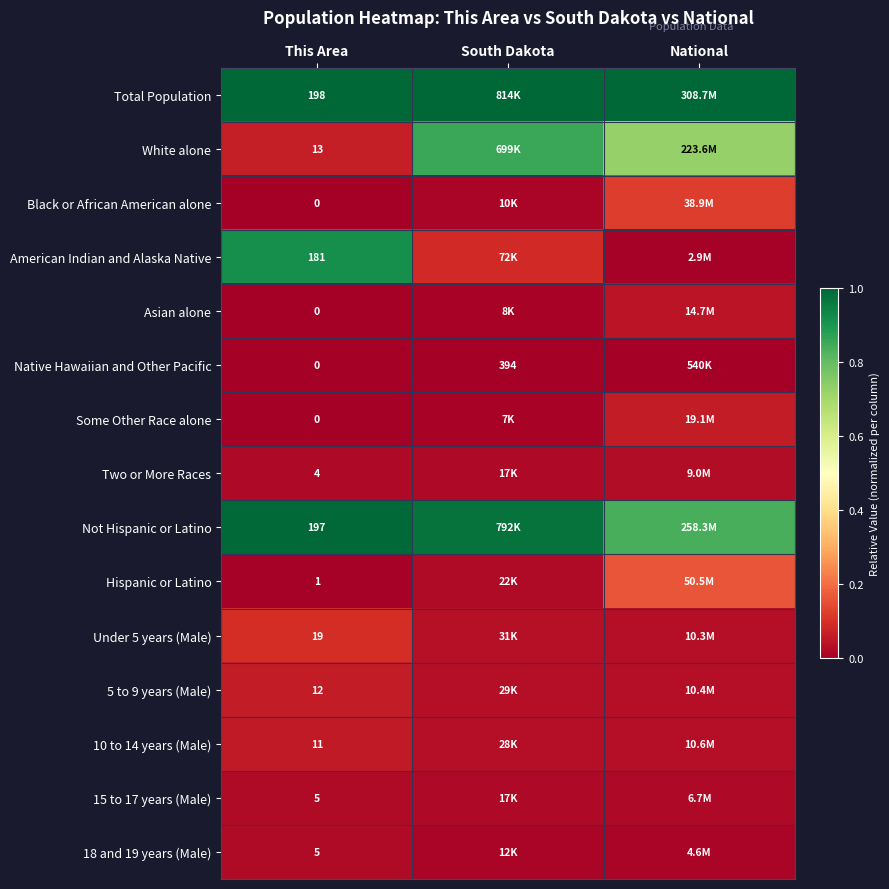

How many data points does each series have?

3